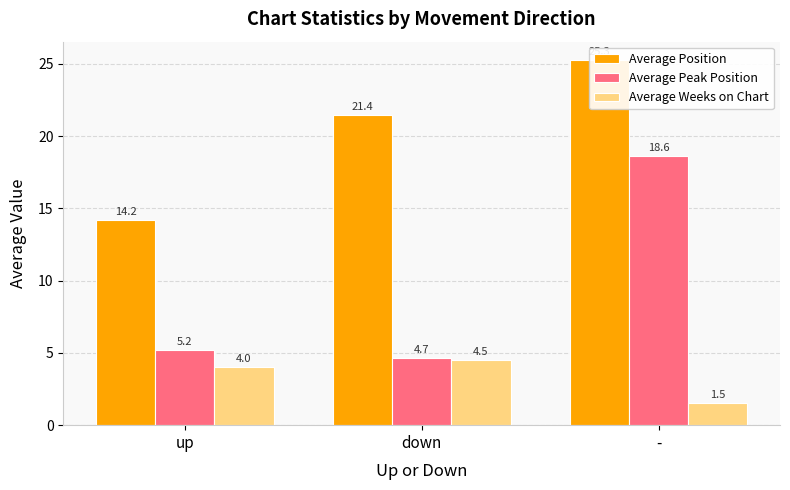

Rank the series by their average value, from highest to lowest.

Average Position, Average Peak Position, Average Weeks on Chart